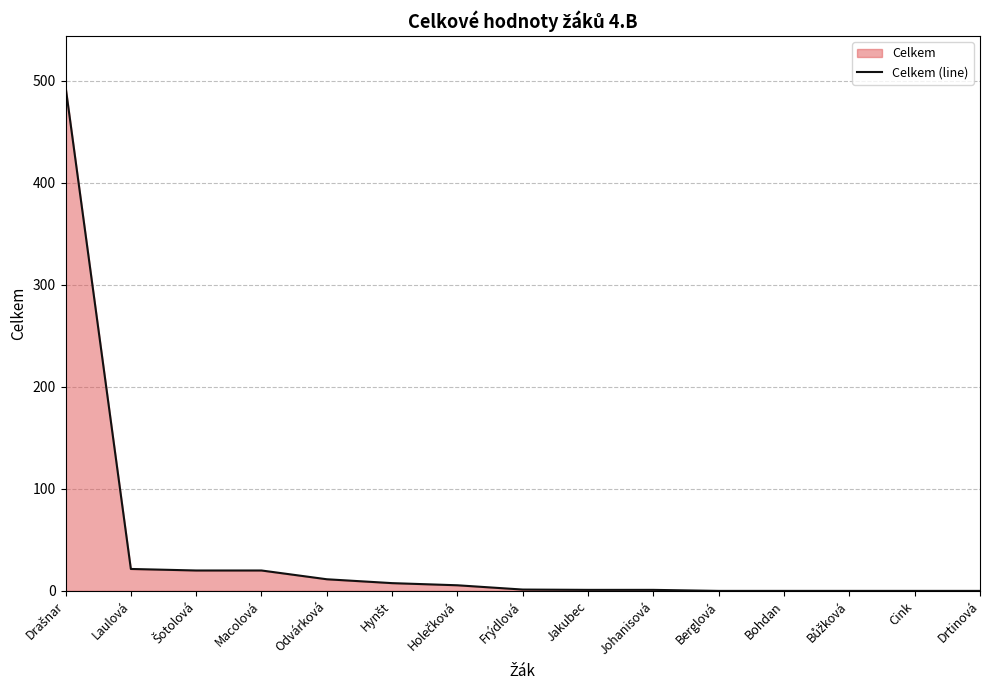

Does the chart have visible grid lines?

Yes